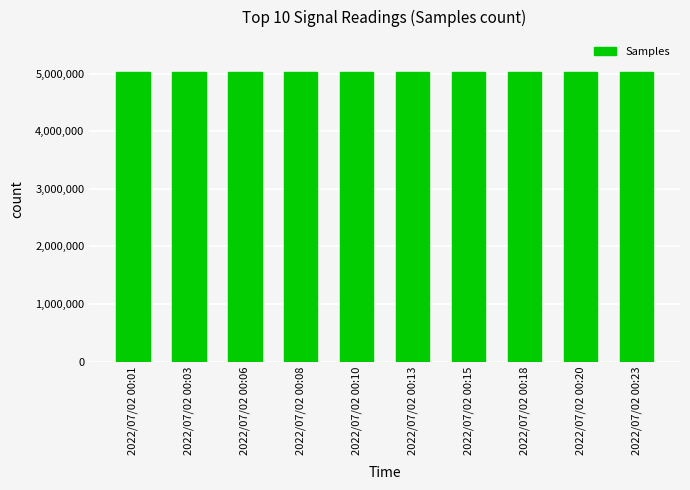

What is the value of the 10th bar from the left?

5024883